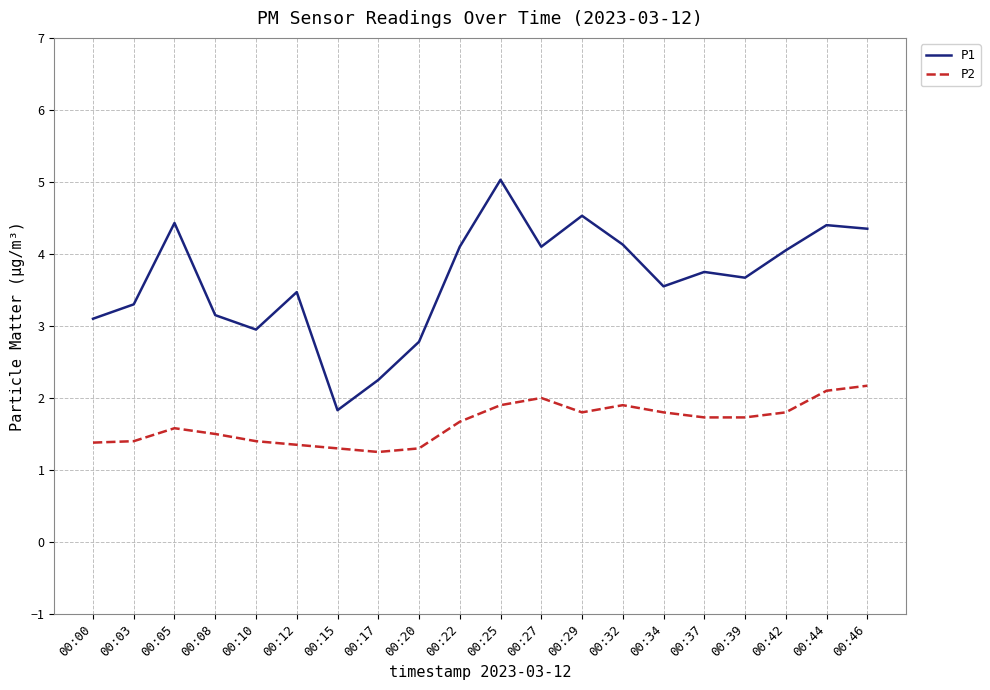

Rank the series by their maximum value, from highest to lowest.

P1, P2